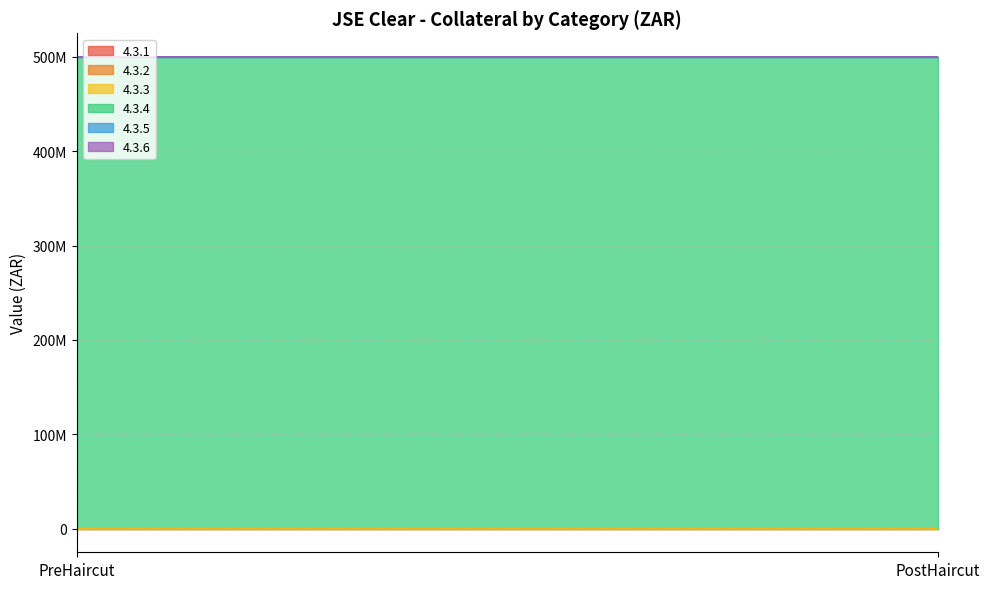

Reading right to left, extract all data points from this chart.

4.3.1: PostHaircut=0	PreHaircut=0
4.3.2: PostHaircut=0	PreHaircut=0
4.3.3: PostHaircut=0	PreHaircut=0
4.3.4: PostHaircut=500000000	PreHaircut=500000000
4.3.5: PostHaircut=0	PreHaircut=0
4.3.6: PostHaircut=0	PreHaircut=0